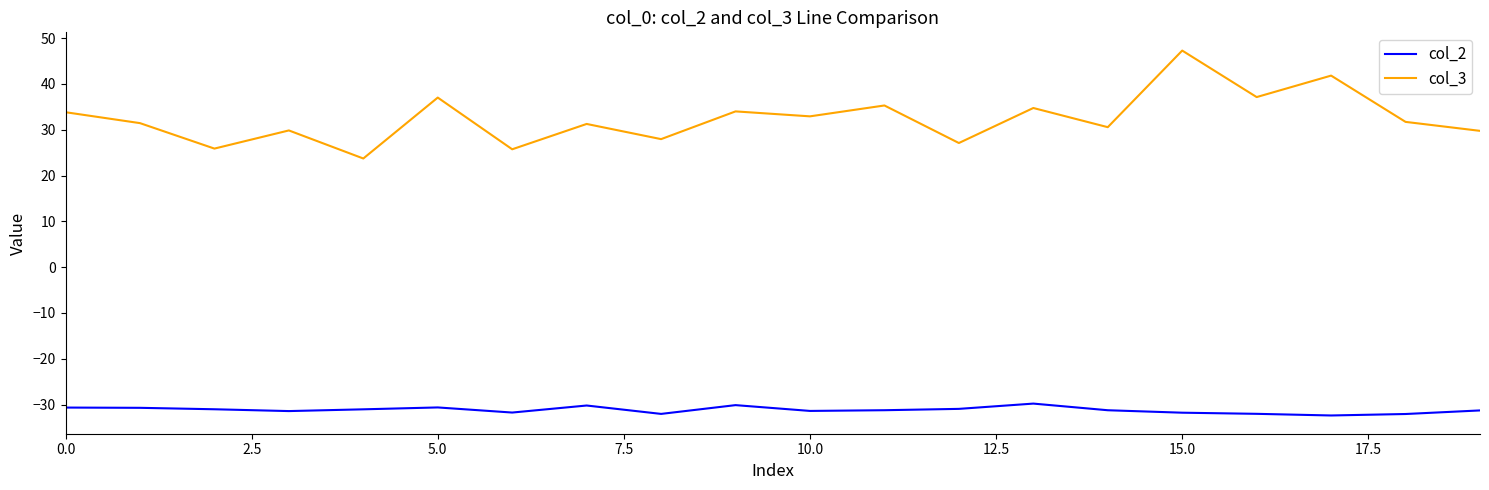

Rank the series by their average value, from lowest to highest.

col_2, col_3